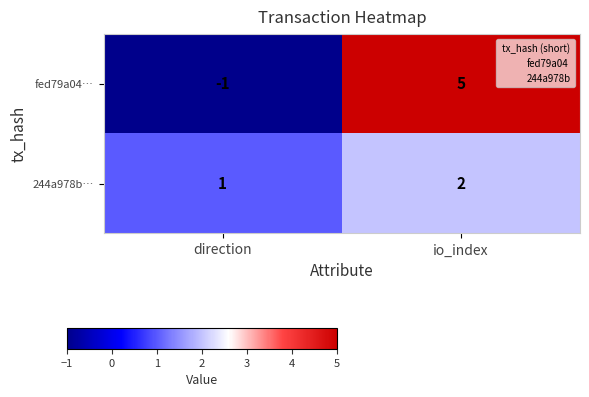

Which category has the highest value in the fed79a04… series?

io_index